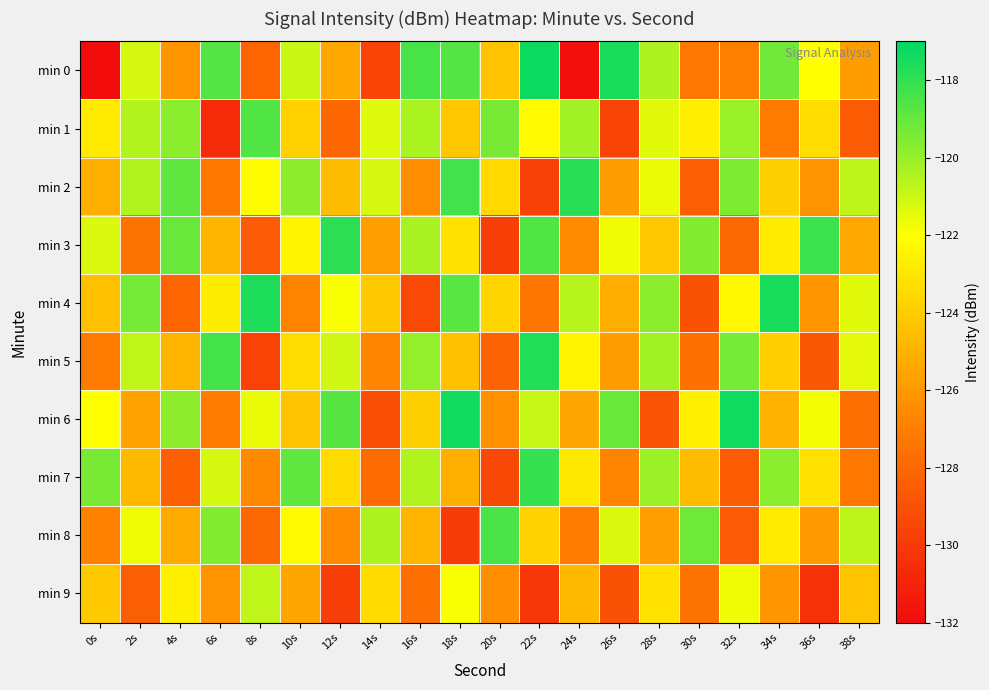

Which series has the largest total across all categories?

min 2